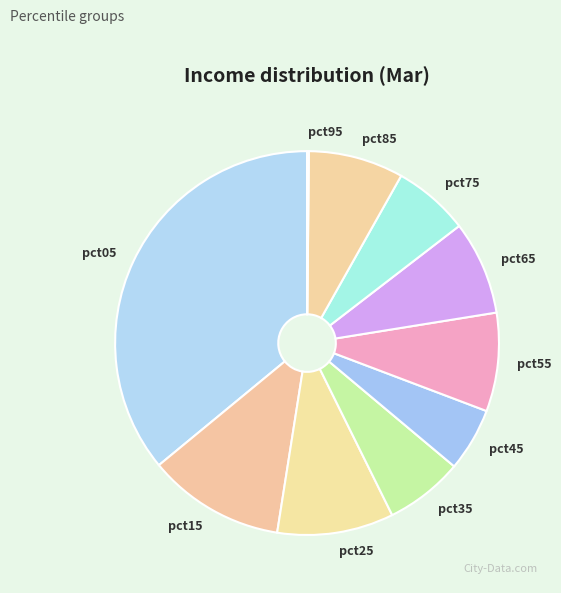

The pct15 slice represents 12% of the pie. True or false?

True